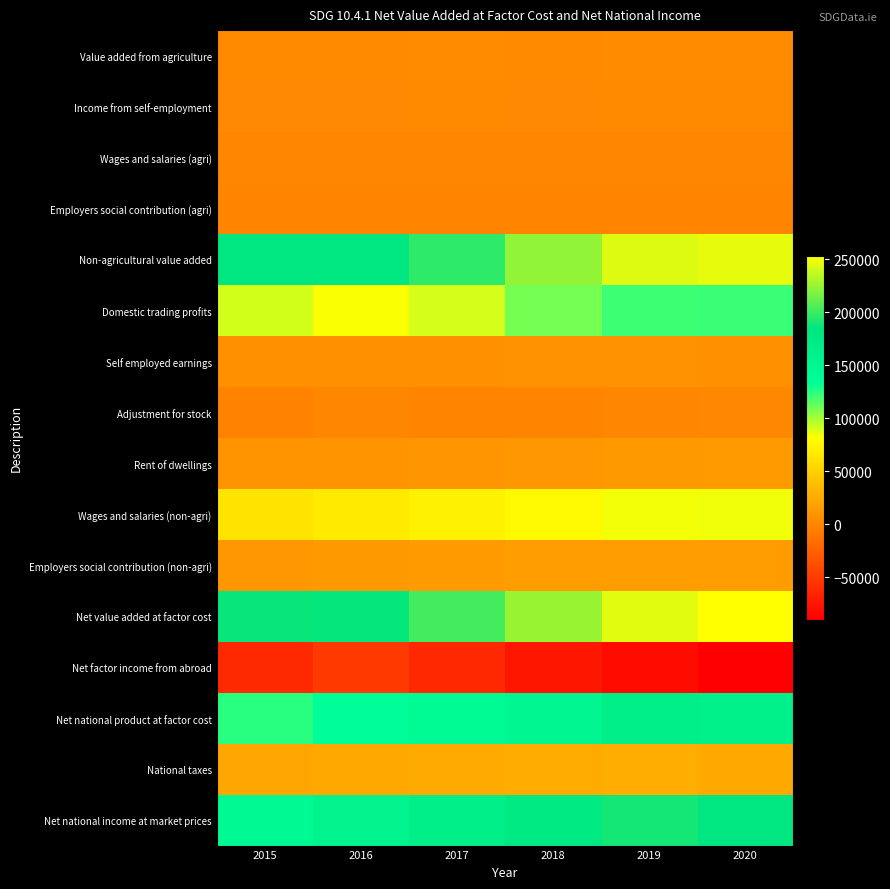

Which series has the largest total across all categories?

Net value added at factor cost